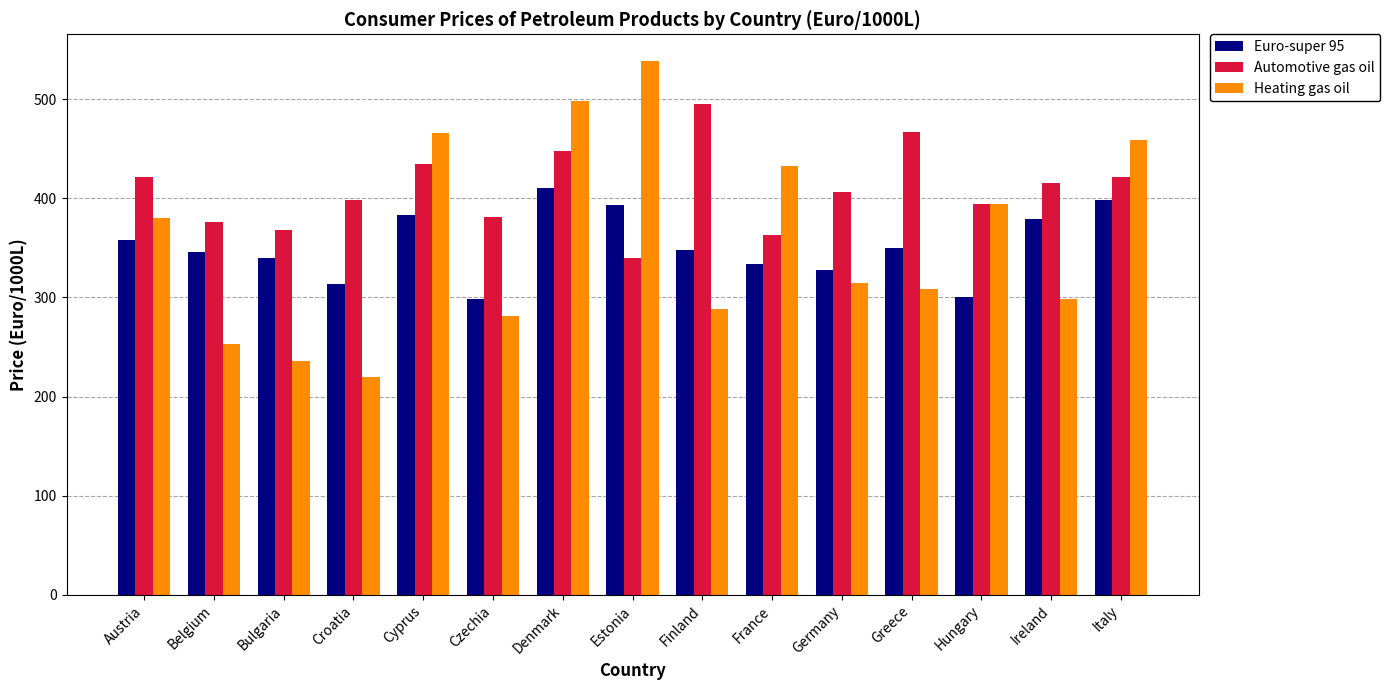

What is the average value of the Euro-super 95 series?

351.9